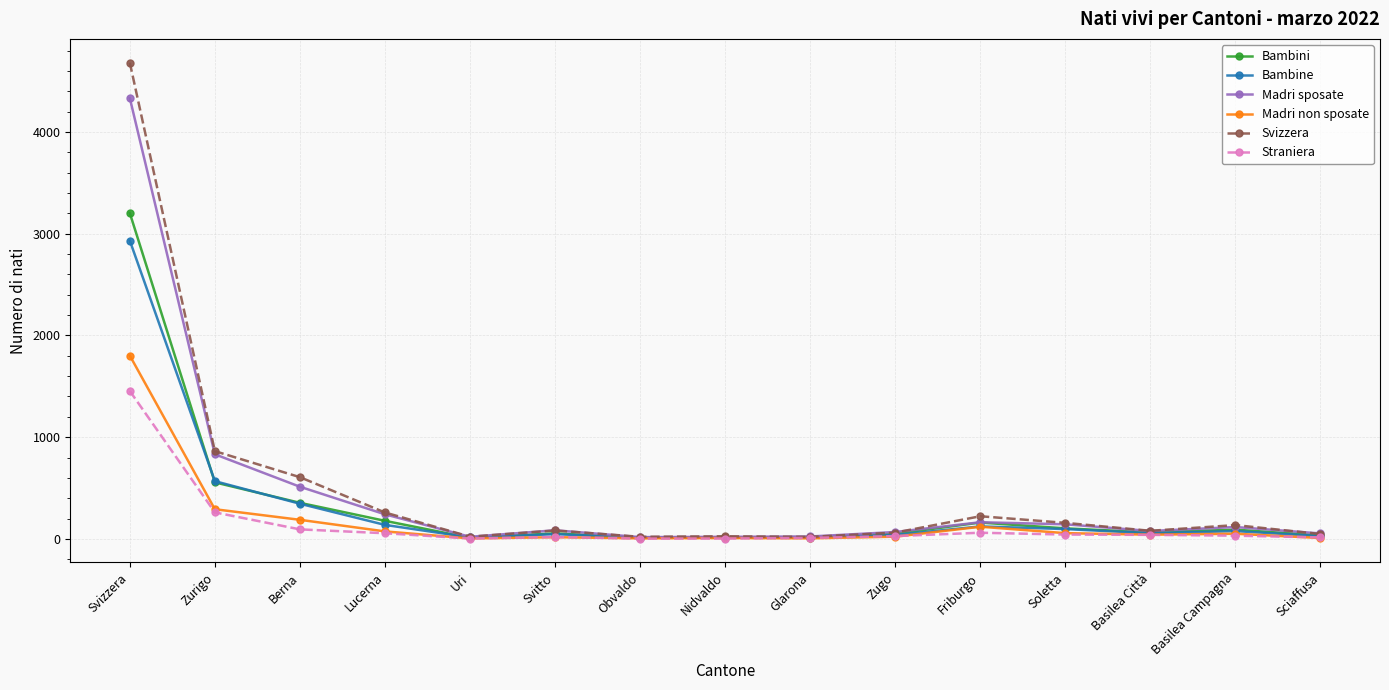

What is the smallest value displayed?

3